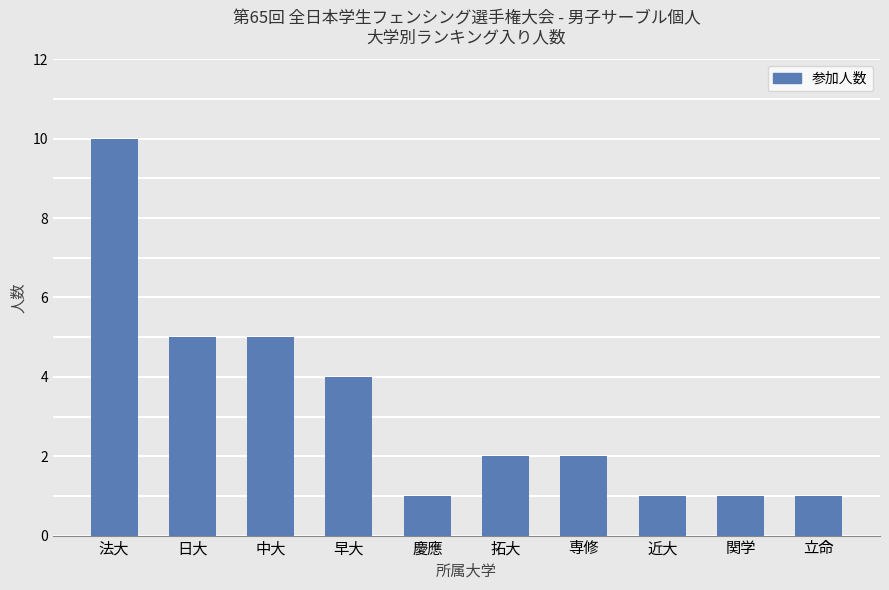

What is the sum of the values at 近大 and 慶應?

2